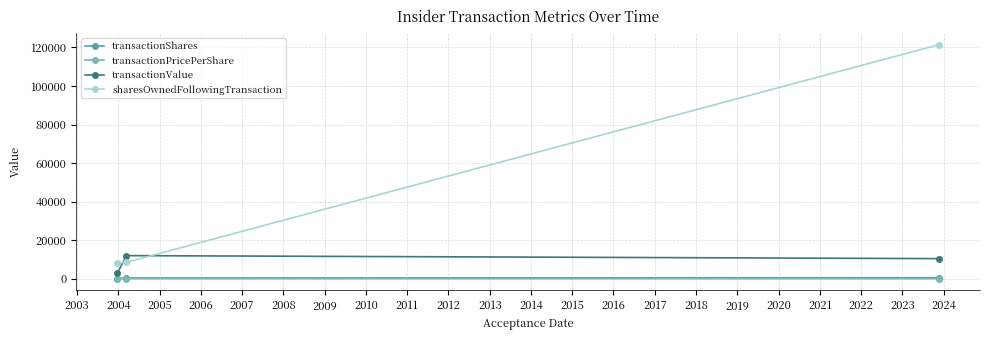

Which series has the largest total across all categories?

sharesOwnedFollowingTransaction